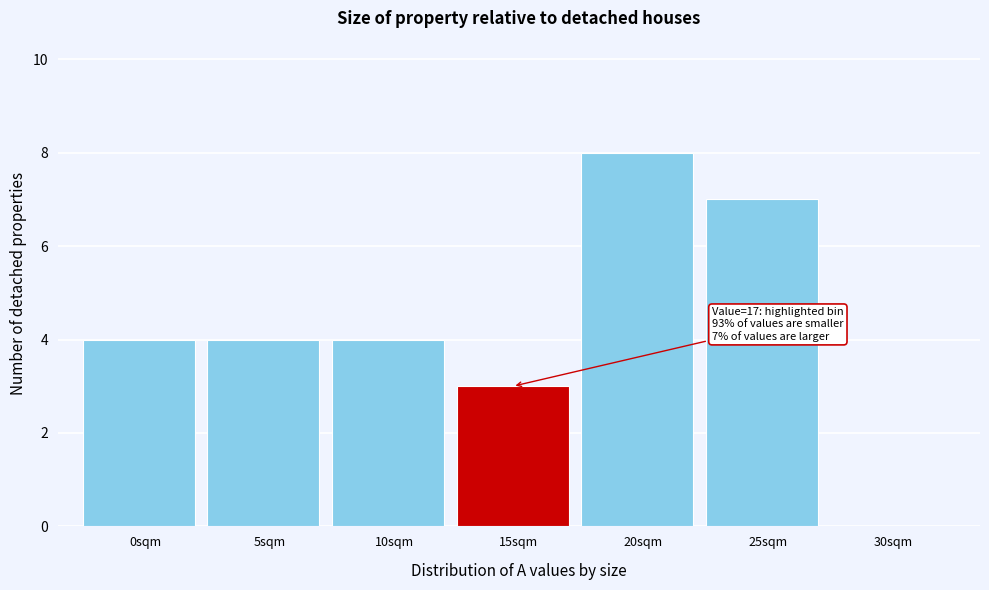

Reading left to right, transcribe all the data shown in this chart.

0sqm=4	5sqm=4	10sqm=4	15sqm=3	20sqm=8	25sqm=7	30sqm=0